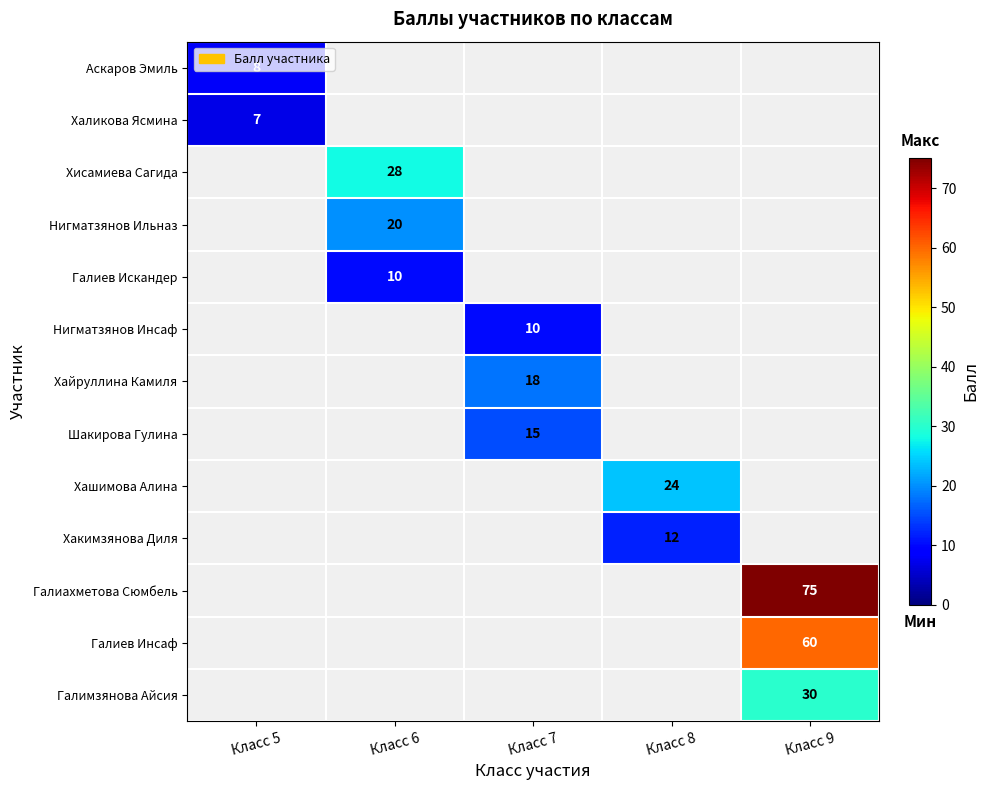

Which label corresponds to the smallest value in the chart?

Класс 5